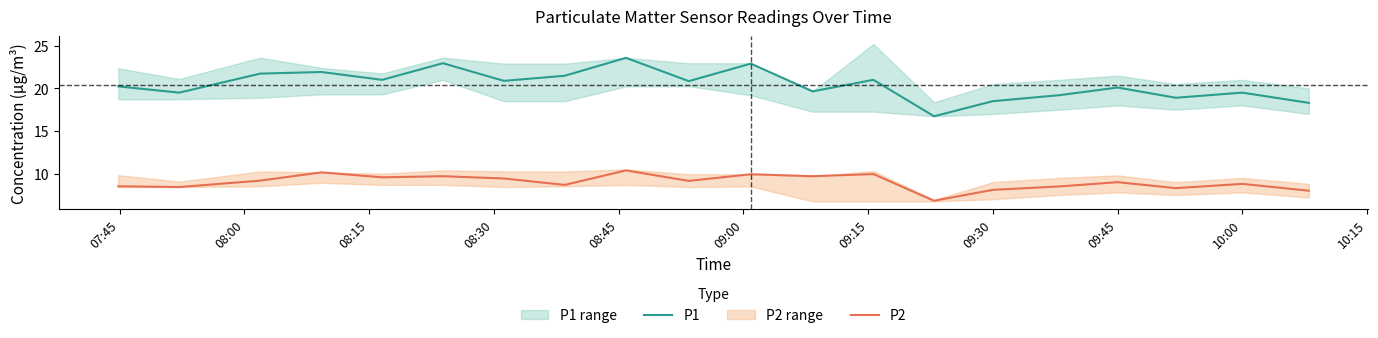

How many values in the P2 series are below 9?

9